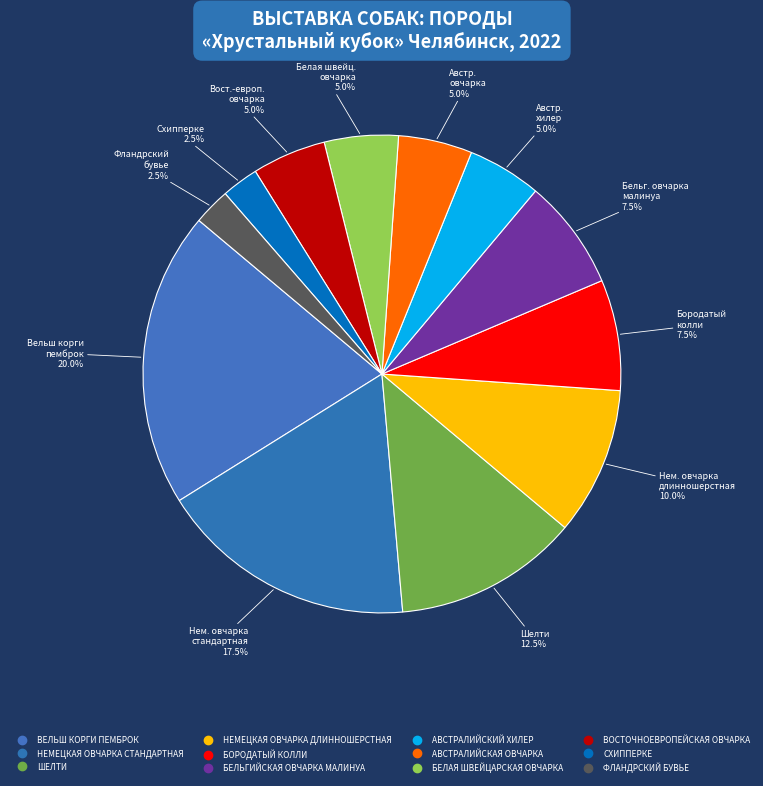

Count the number of slices in the pie.

12